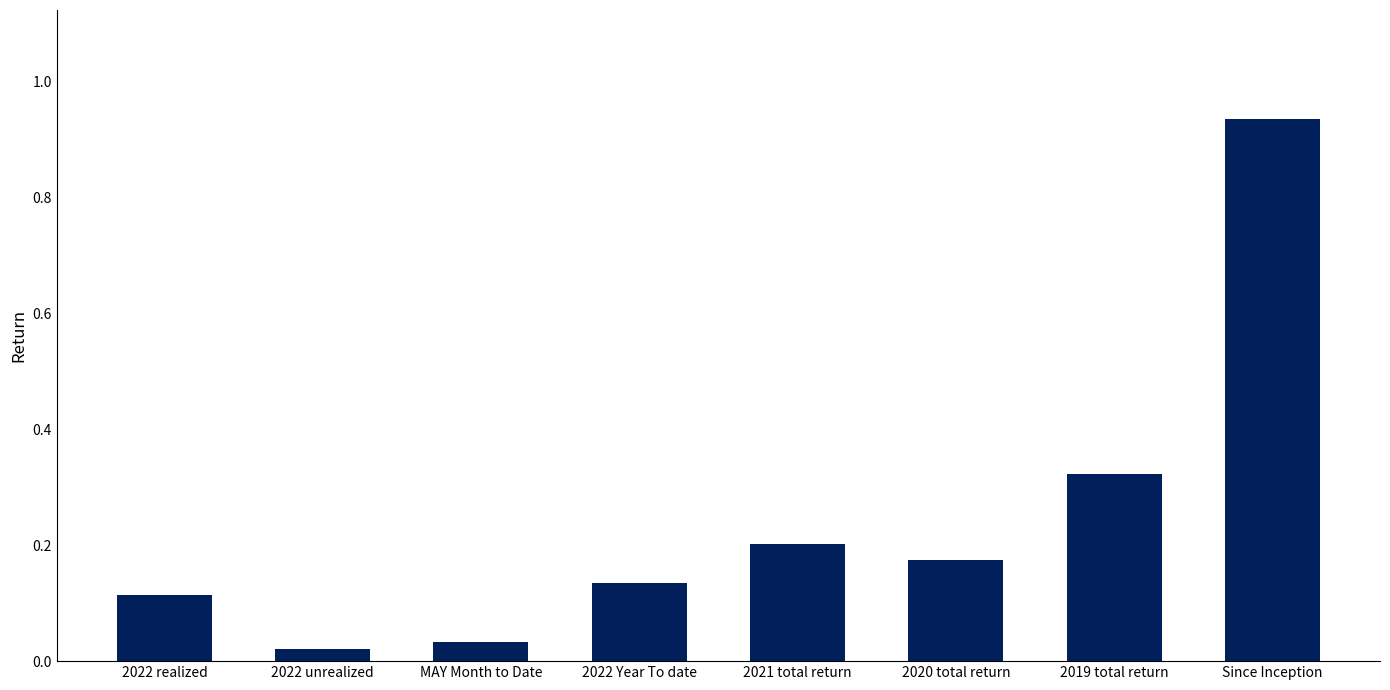

Between Since Inception and 2020 total return, which is larger?

Since Inception